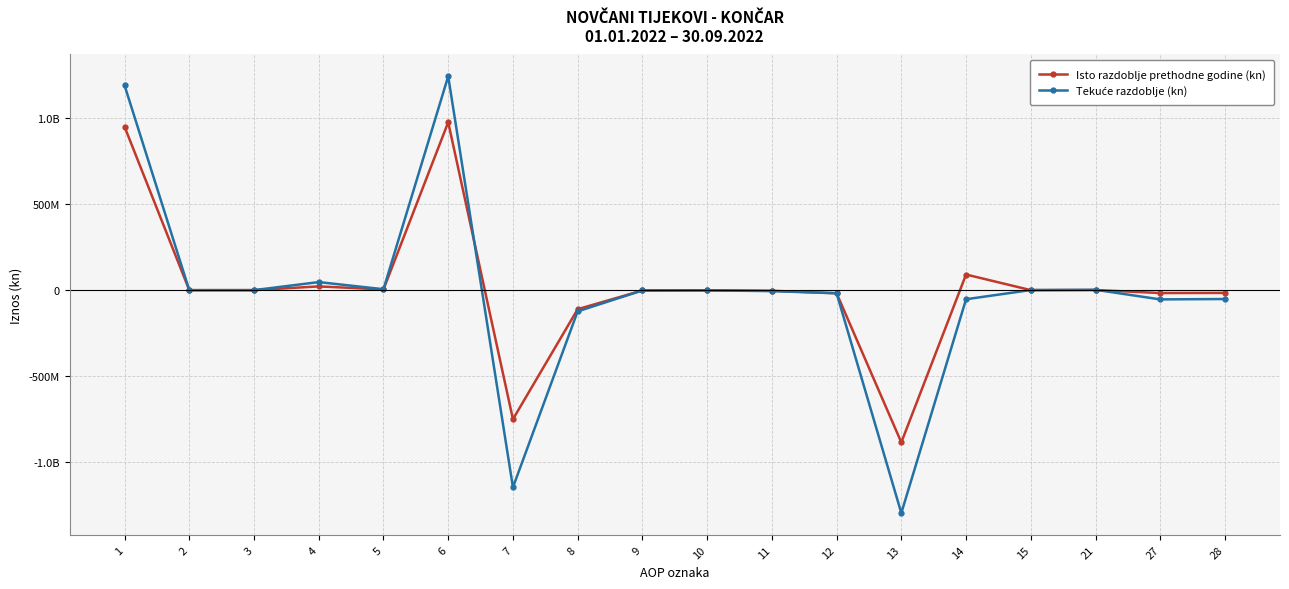

True or false: Tekuće razdoblje (kn) and Isto razdoblje prethodne godine (kn) intersect in this chart.

True